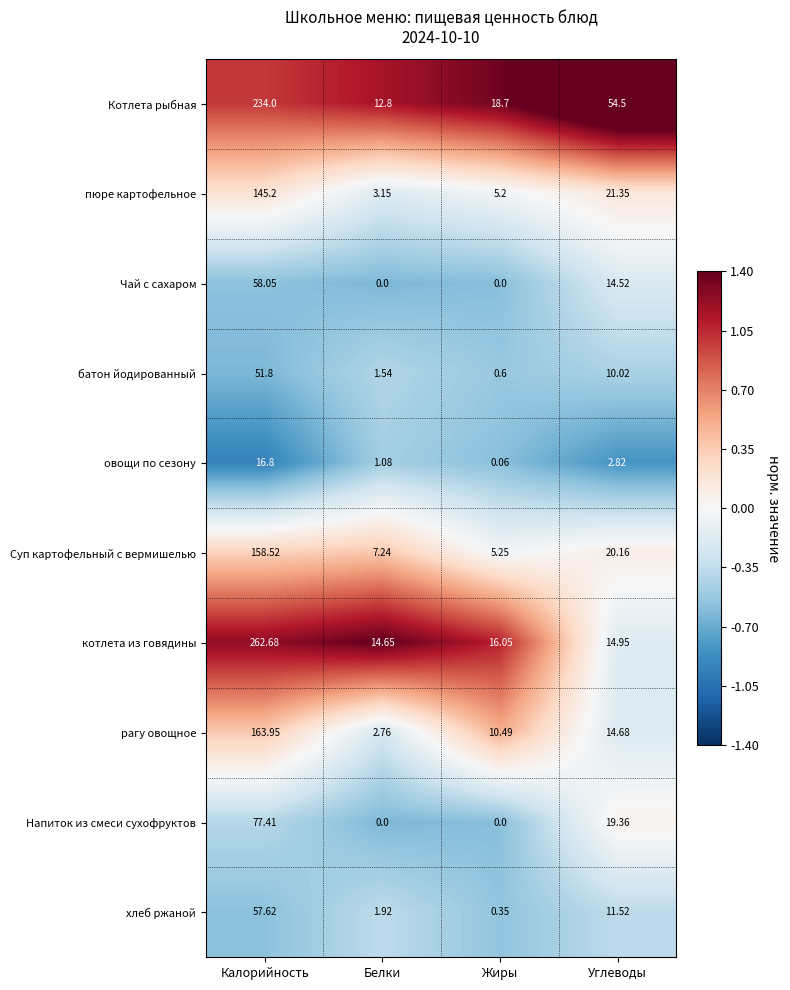

At which label is батон йодированный closest to 26?

Углеводы